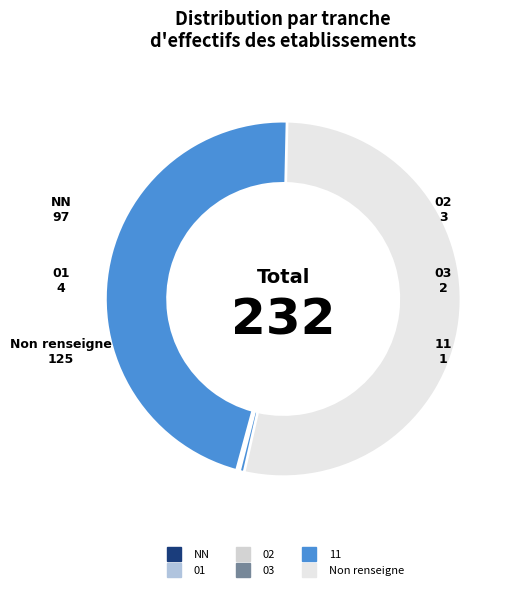

How many slices are in this pie chart?

6